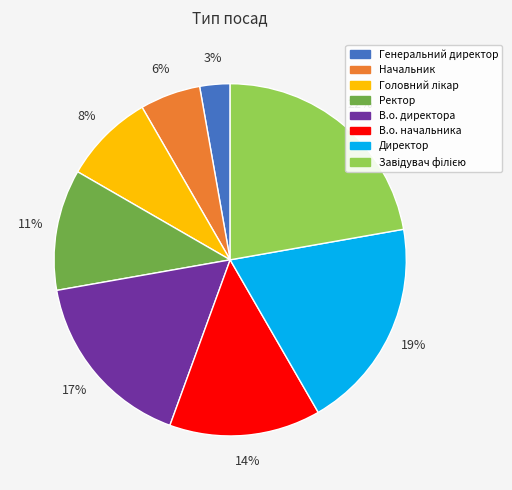

Which has a higher value, В.о. директора or Директор?

Директор